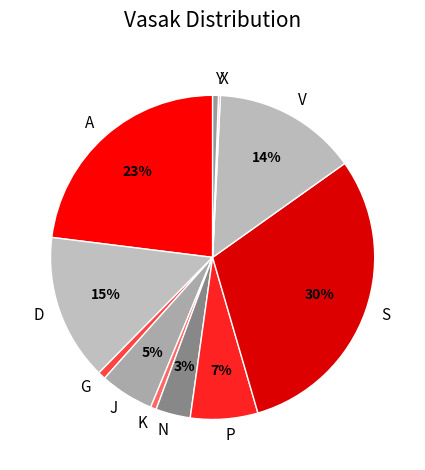

Which has a higher value, J or A?

A